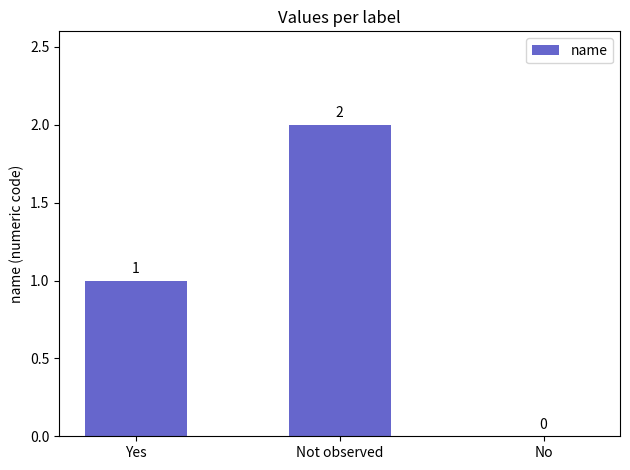

How many series are shown in this chart?

1